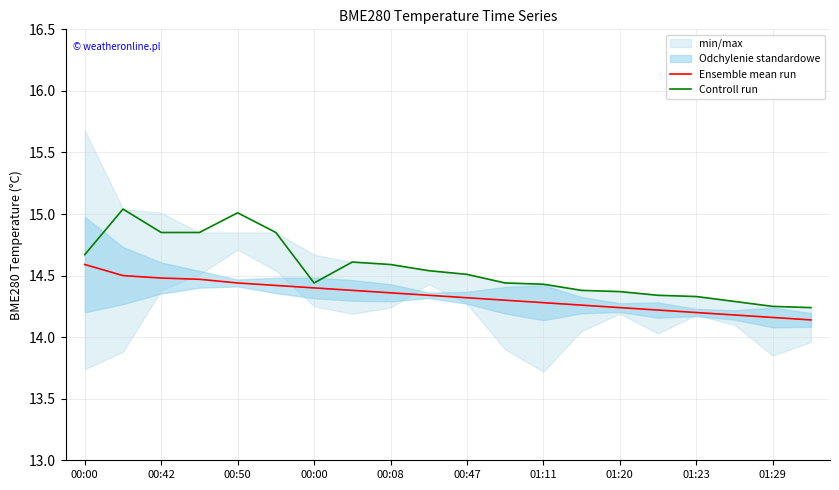

Count the Ensemble mean run values in the range 14 to 15.

20